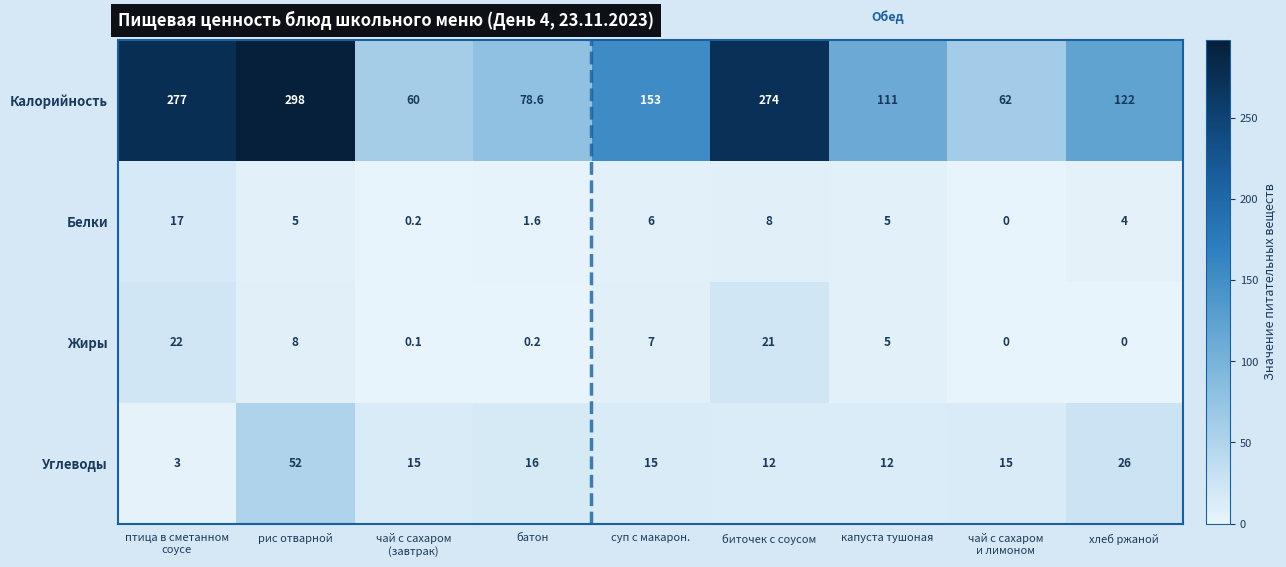

What is the total value across all series at капуста тушоная?

133.0